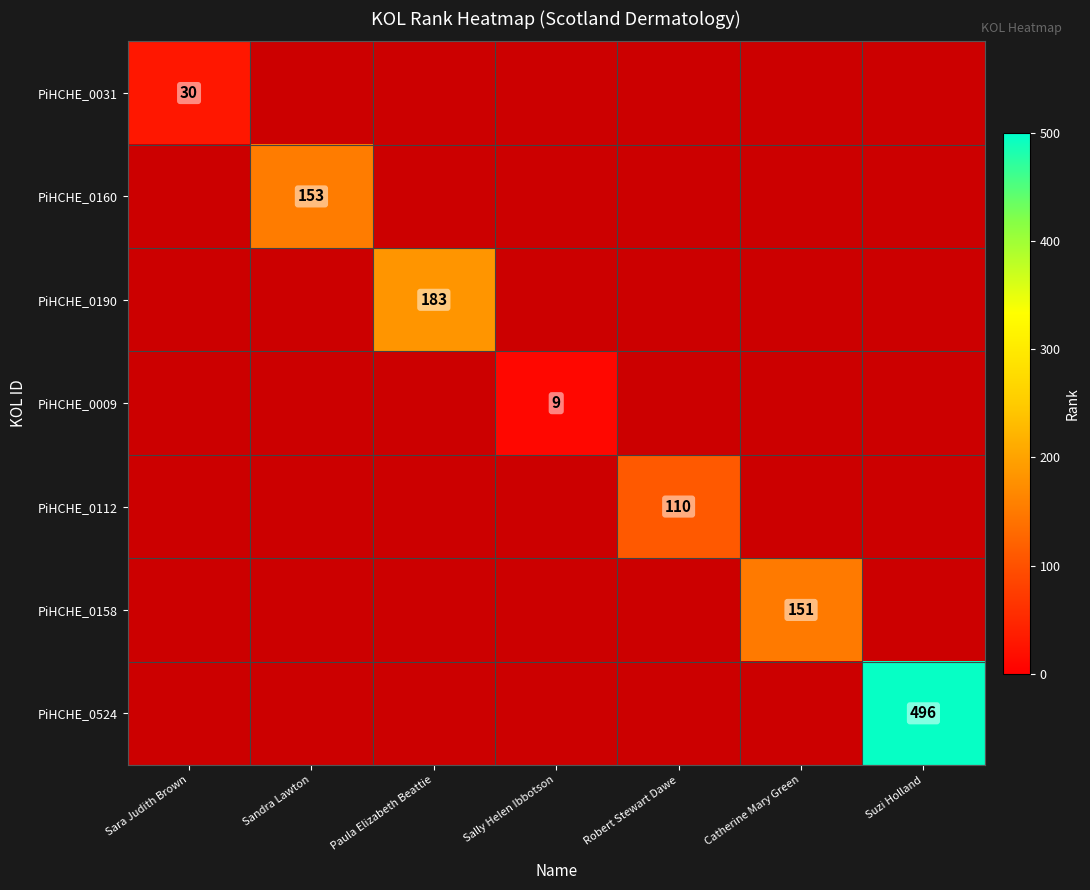

Rank the series by their maximum value, from lowest to highest.

PiHCHE_0009, PiHCHE_0031, PiHCHE_0112, PiHCHE_0158, PiHCHE_0160, PiHCHE_0190, PiHCHE_0524